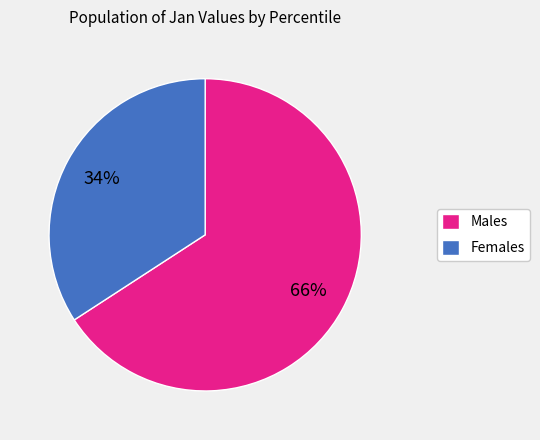

Is Females the majority of the pie?

No